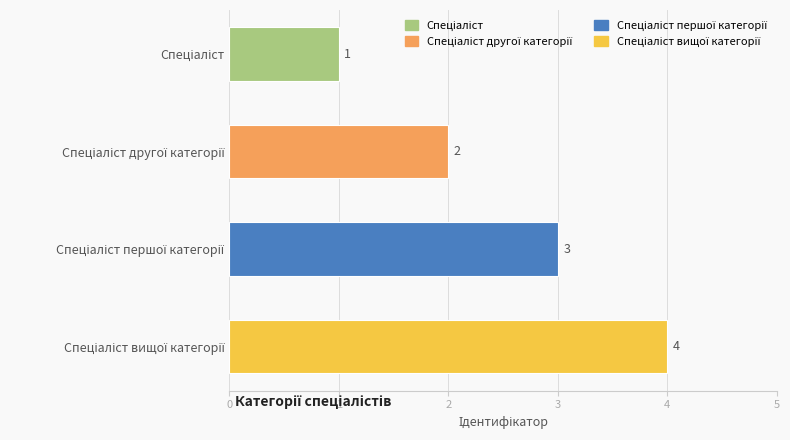

What is the maximum value shown in the chart?

4